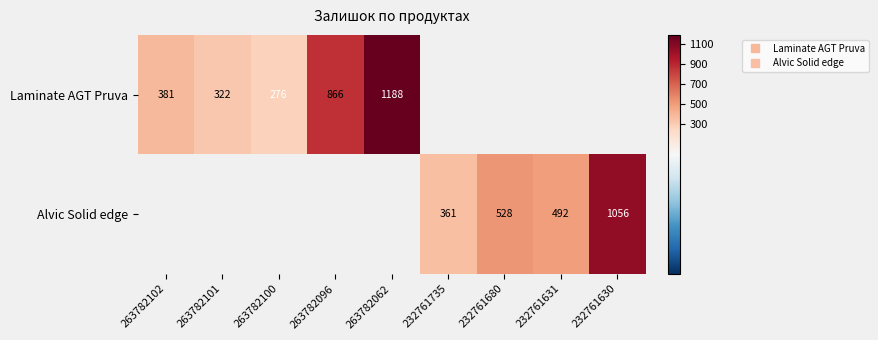

List the series in order of their overall mean, highest first.

Laminate AGT Pruva, Alvic Solid edge